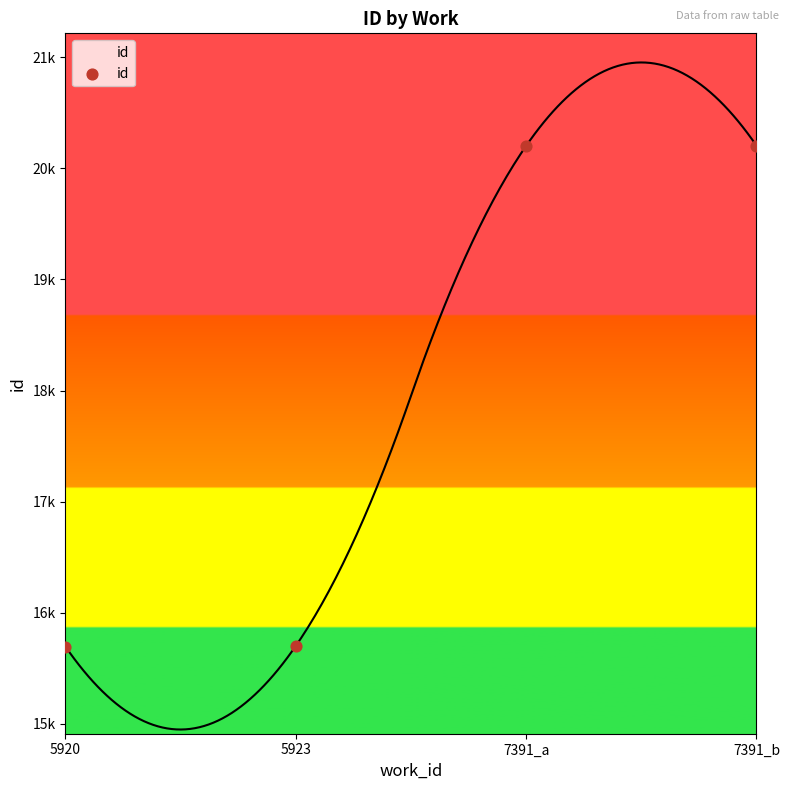

What is the change in value from 7391_a to 7391_b?

+3